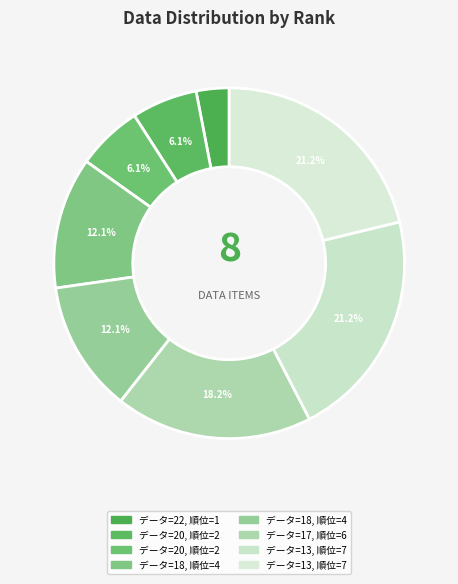

How many segments does this pie chart have?

8